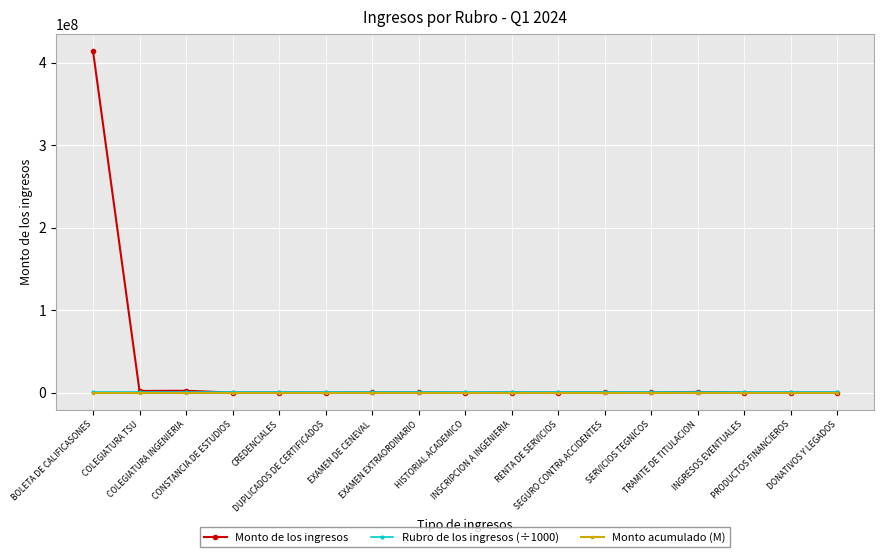

What is the maximum value shown in the chart?

414302001.0